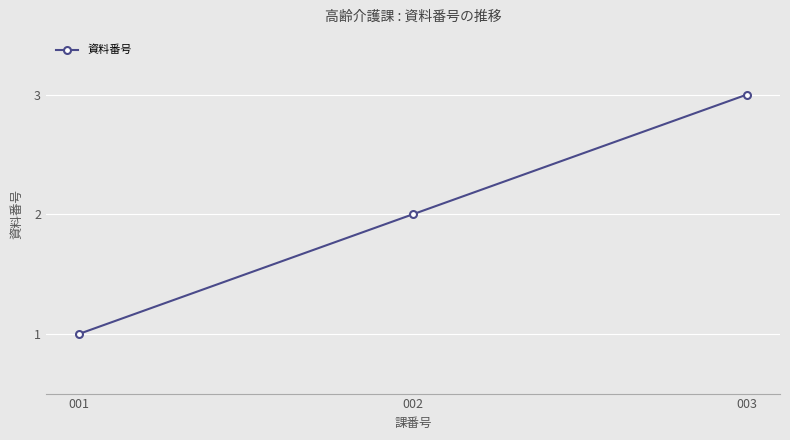

What is the sum of all values?

6